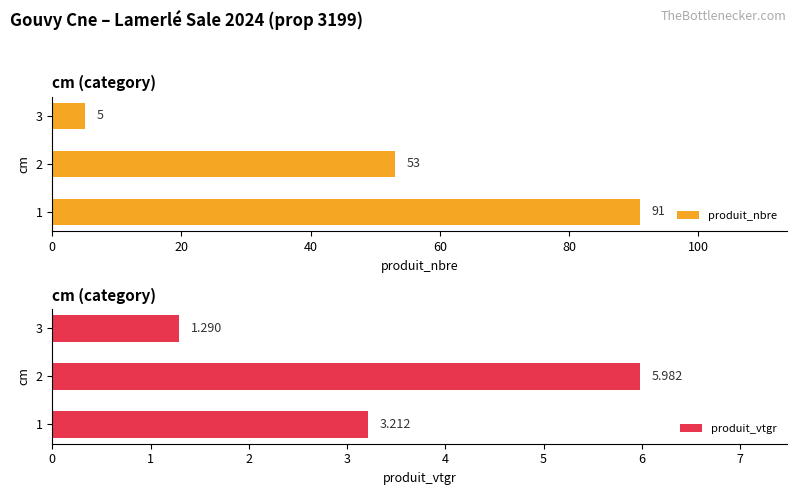

What is the average value of the produit_nbre series?

50